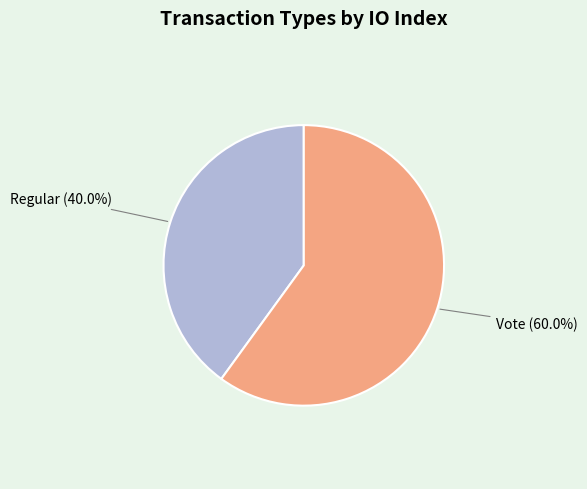

To the nearest percent, what is the difference between the largest and smallest slice percentages?

20%